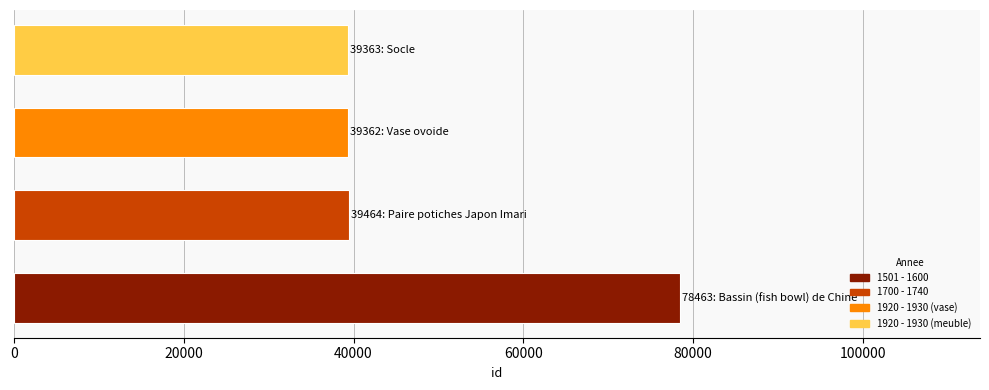

Count the number of categories in the chart.

4